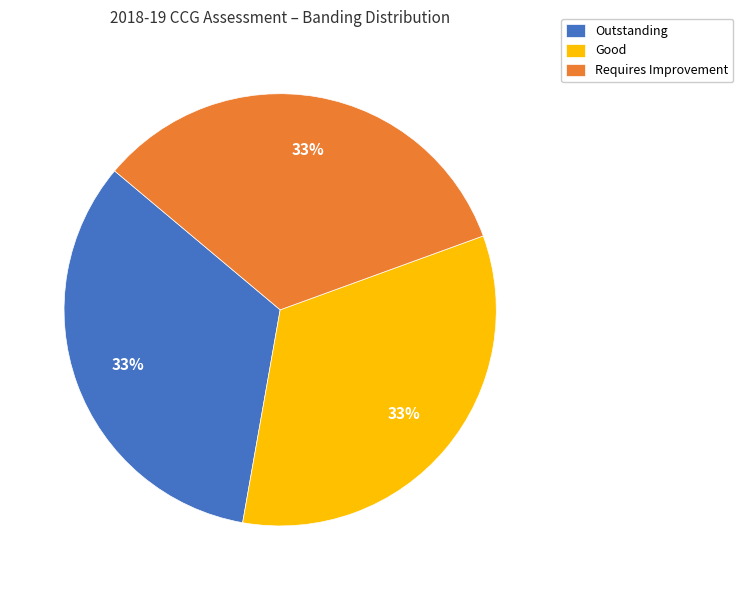

To the nearest percent, what is the combined percentage of Outstanding and Good?

67%